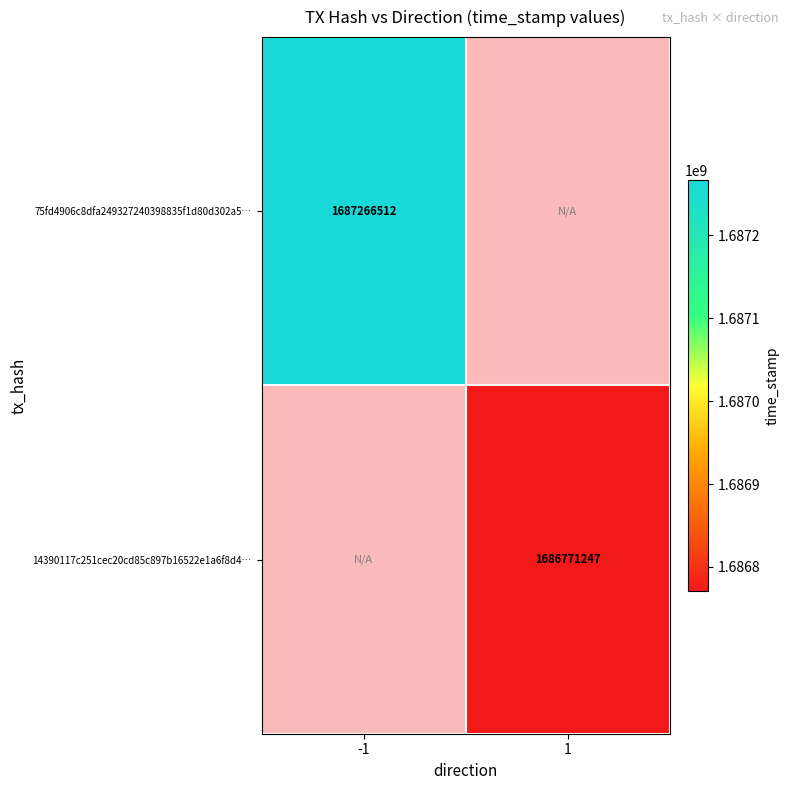

Is it true that 14390117c251cec20cd85c897b16522e1a6f8d4… equals 1686771247 at 1?

True